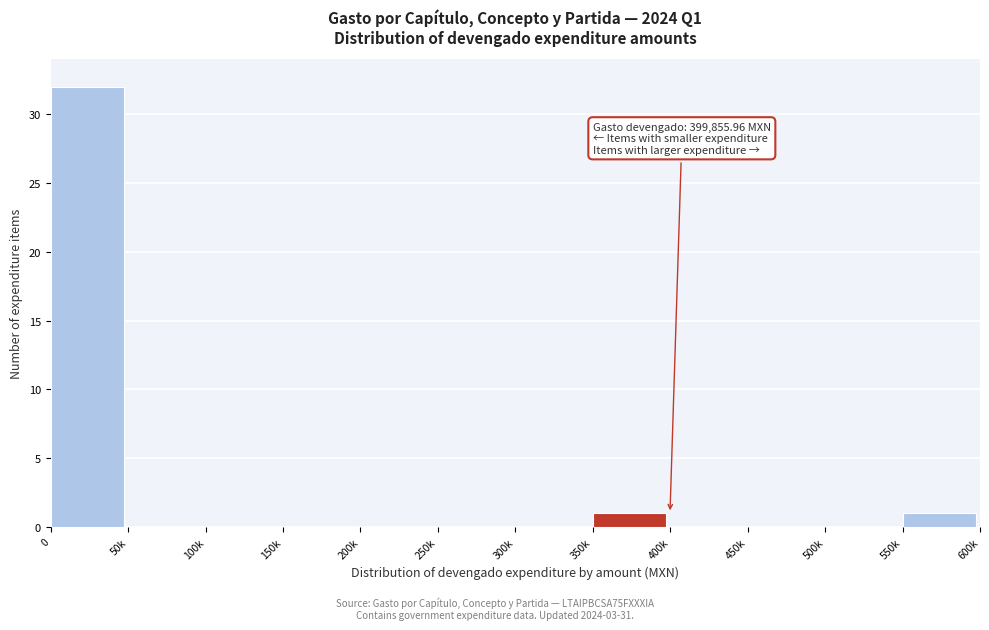

Reading left to right, what are all the values shown in this chart?

0=32	50k=0	100k=0	150k=0	200k=0	250k=0	300k=0	350k=1	400k=0	450k=0	500k=0	550k=1